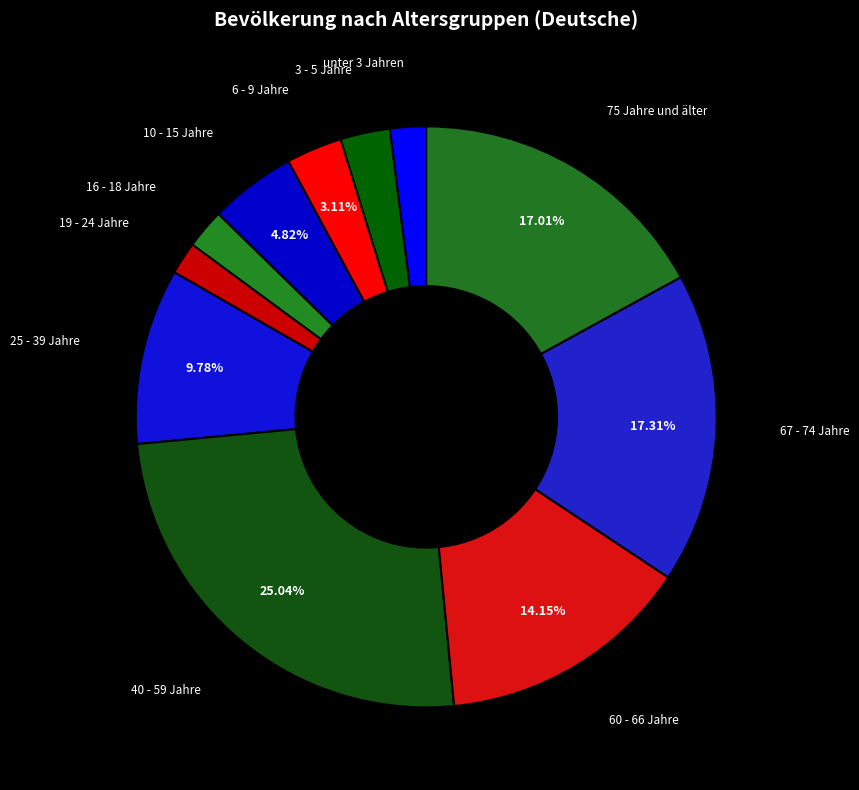

Is there a majority slice in this chart?

No